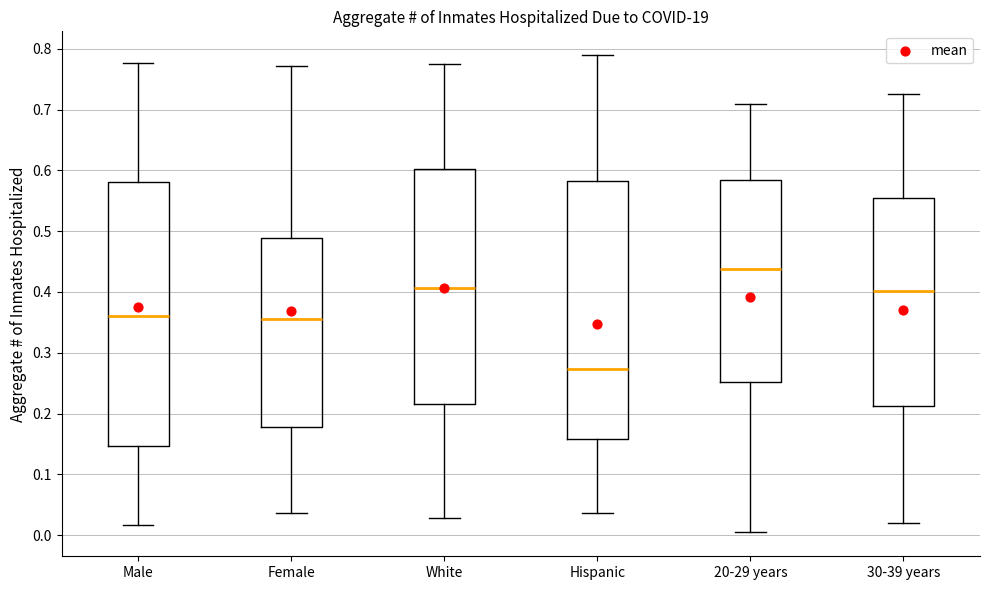

Where does the upper whisker of the box for 30-39 years end on the y-axis? The values are not printed on the chart, so give them approximately, as read against the axis.

0.73